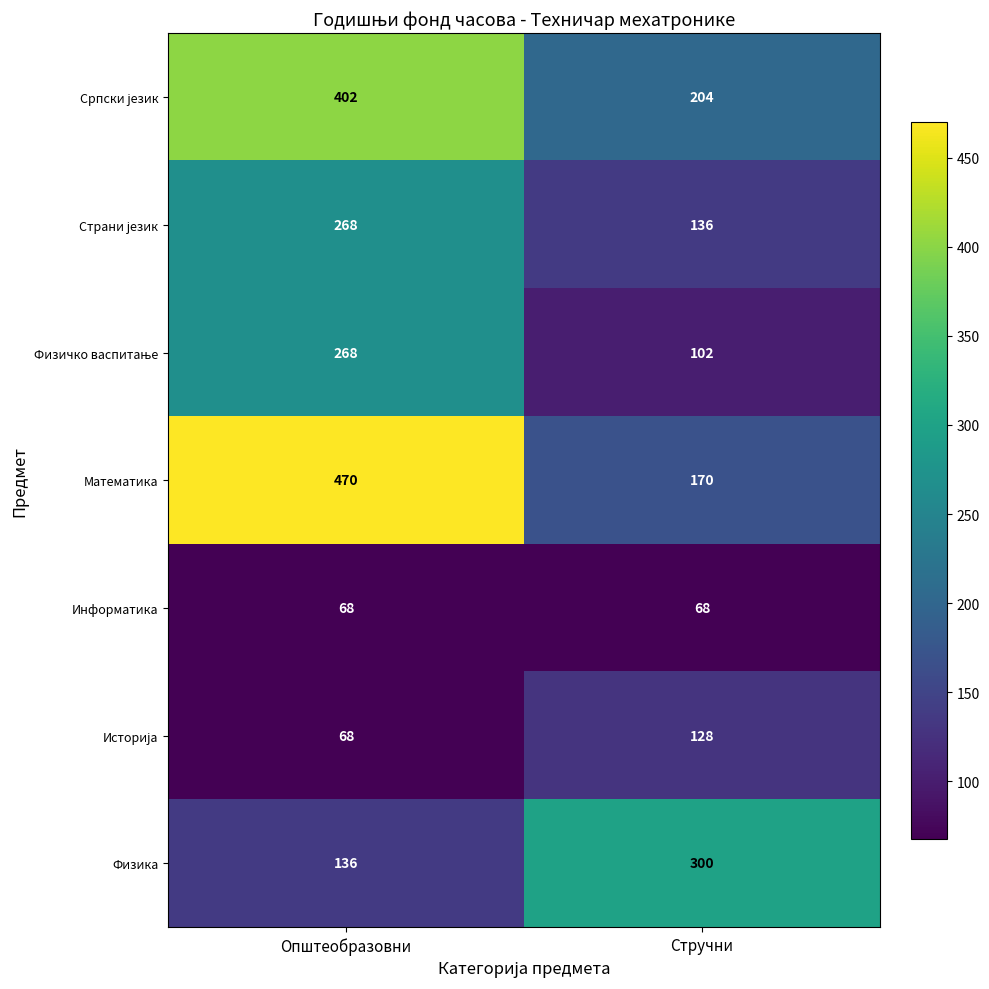

The Математика series shows 113 at Стручни. True or false?

False